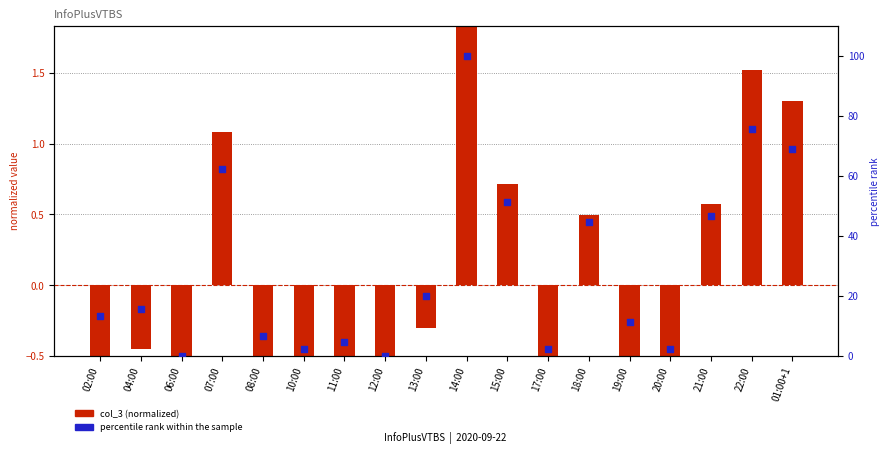

Which series has the widest spread of Y values?

percentile rank within the sample